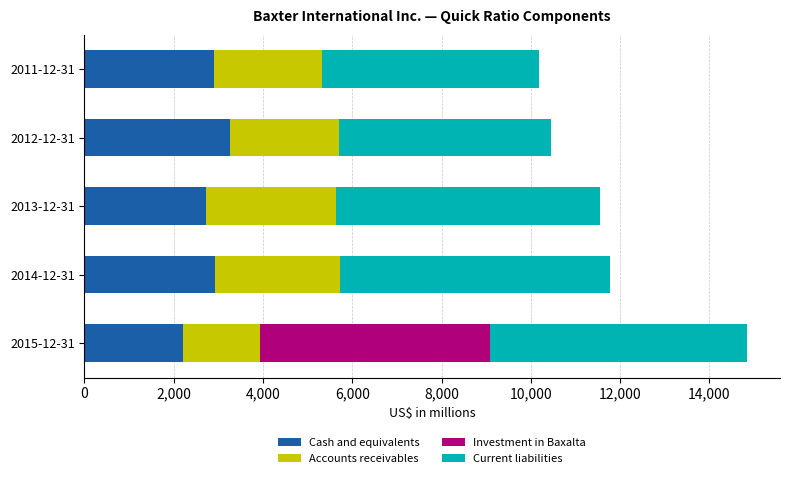

What is the highest value of the Cash and equivalents series?

3270